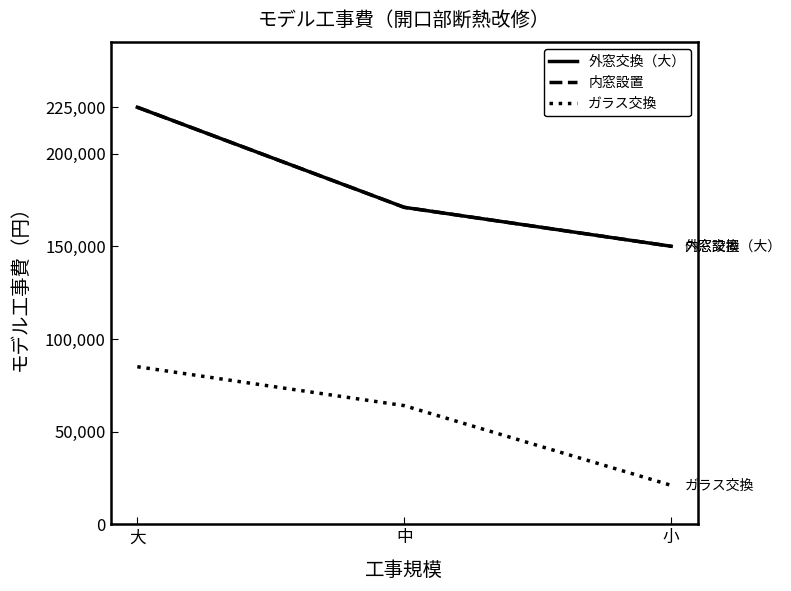

Is this an area chart (filled region under the line)?

No